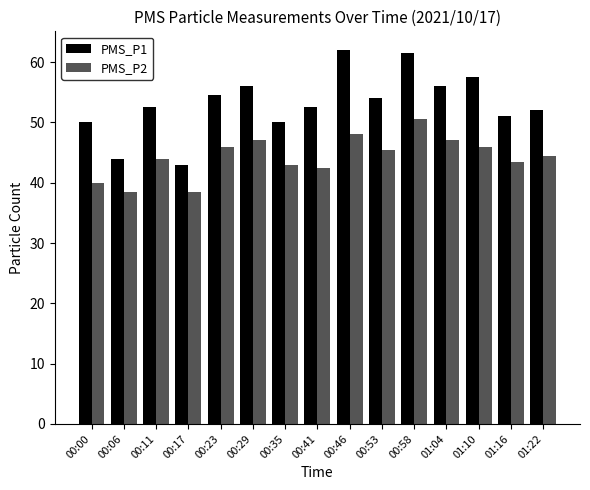

The value of PMS_P2 at 01:04 is 47.0. True or false?

True